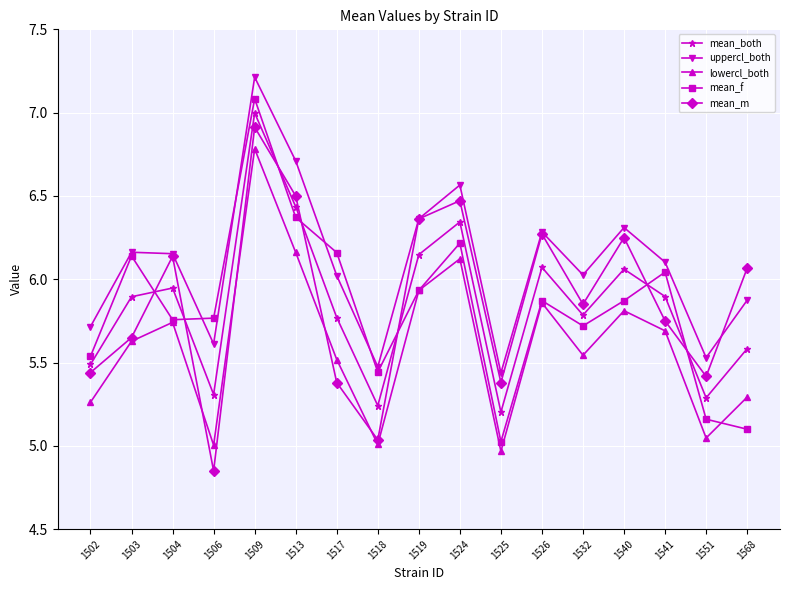

What is the spread (max minus min) of values at 1502?

0.5